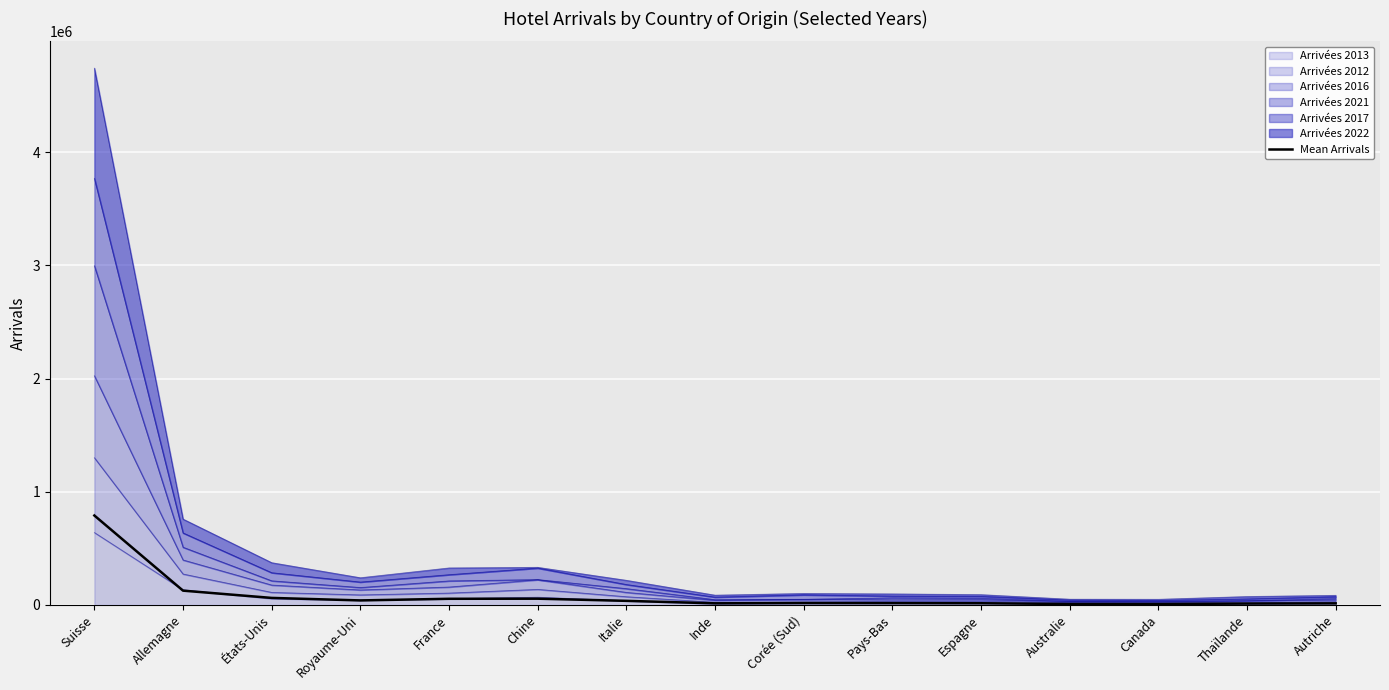

What is the sum of all values?

1271170.8